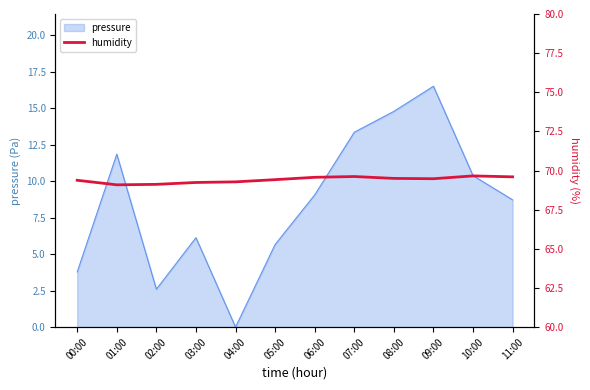

Reading left to right, what are all the values shown in this chart?

69.4	69.1	69.1	69.2	69.3	69.4	69.6	69.6	69.5	69.5	69.7	69.6